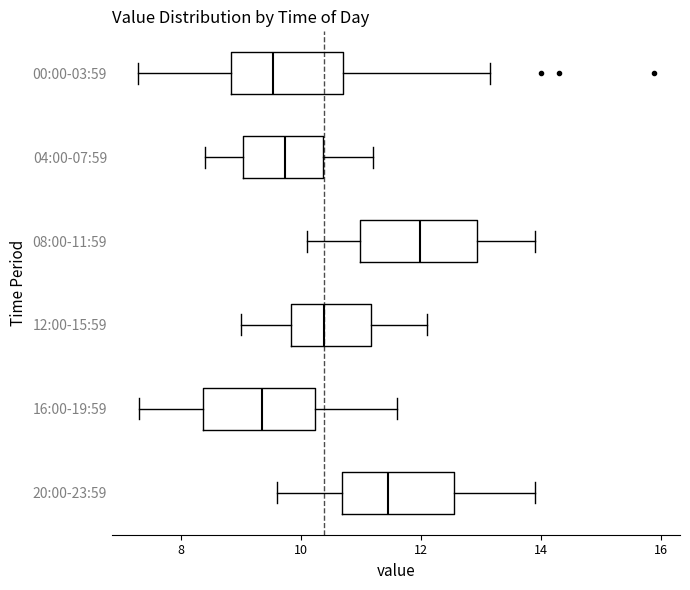

Reading bottom to top, transcribe this box plot: for each box, give where its median line is, the range the box spans, and where its two whiskers end, as read against the x-axis. The values are not printed on the chart, so give them approximately, as read against the axis.

20:00-23:59: median 11.4, box 10.6 to 12.6, whiskers 9.6 to 14.0
16:00-19:59: median 9.4, box 8.4 to 10.2, whiskers 7.4 to 11.6
12:00-15:59: median 10.4, box 9.8 to 11.2, whiskers 9.0 to 12.2
08:00-11:59: median 12.0, box 11.0 to 13.0, whiskers 10.2 to 14.0
04:00-07:59: median 9.8, box 9.0 to 10.4, whiskers 8.4 to 11.2
00:00-03:59: median 9.6, box 8.8 to 10.6, whiskers 7.2 to 13.2